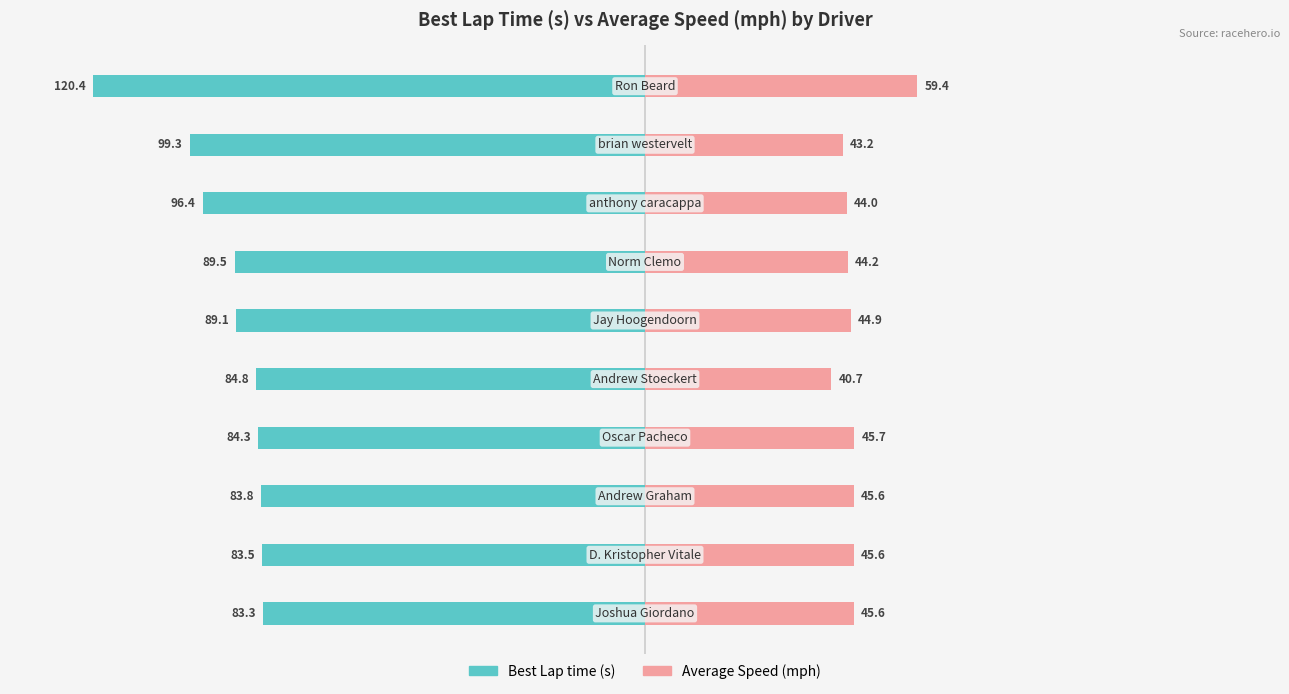

Does the chart contain stacked bars?

No